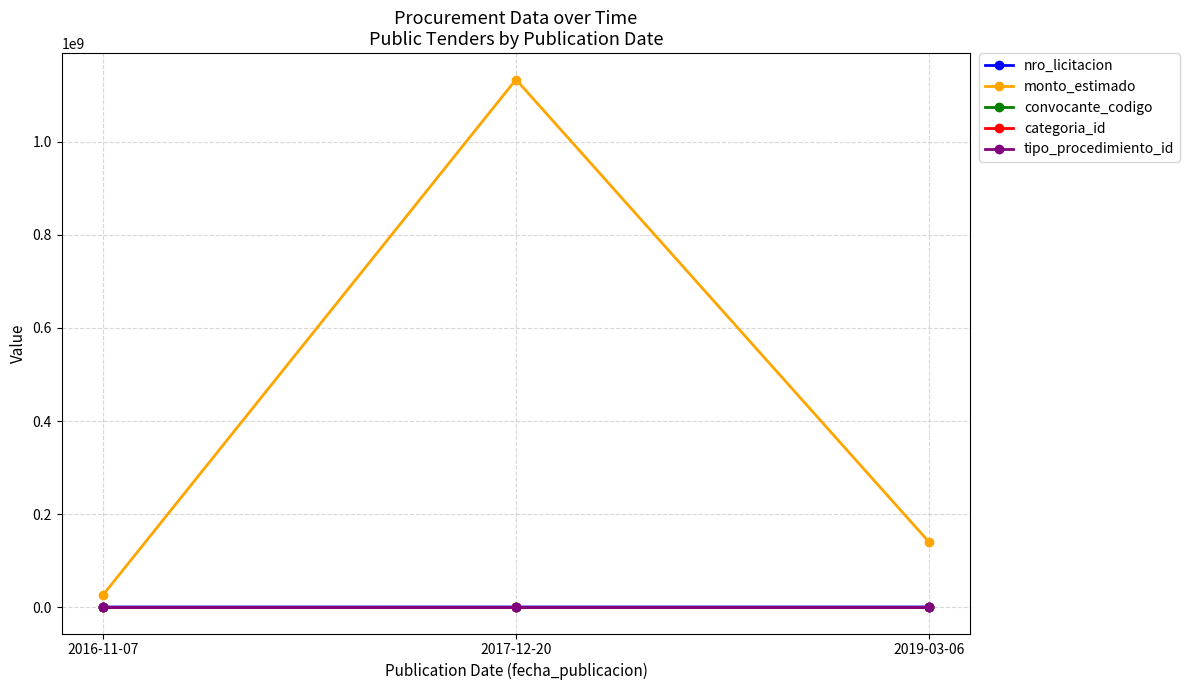

Which series has the widest spread of values?

monto_estimado